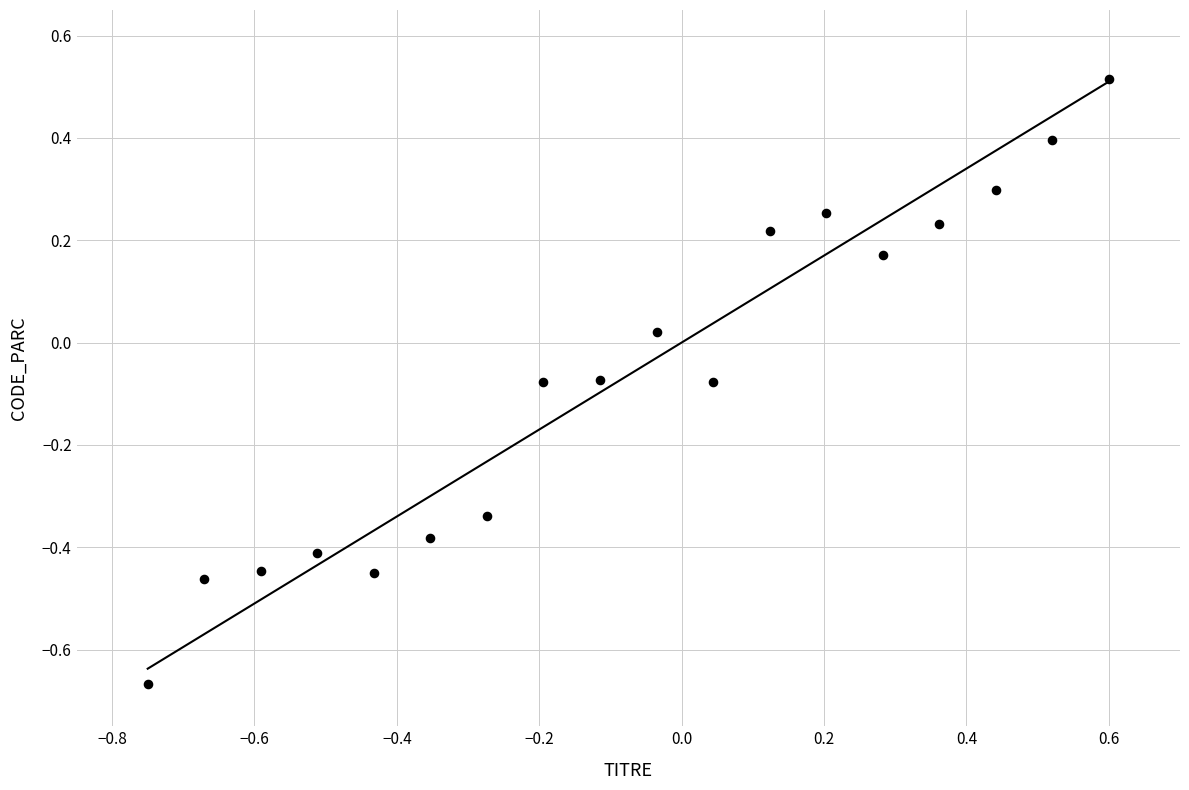

What is the range of X values (max minus min)?

1.4